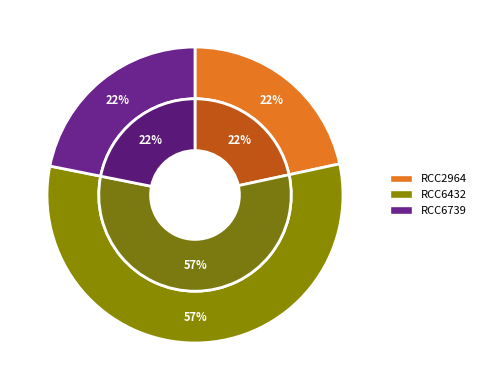

Combined, what portion of the pie is RCC6739 and RCC2964?

43.5%